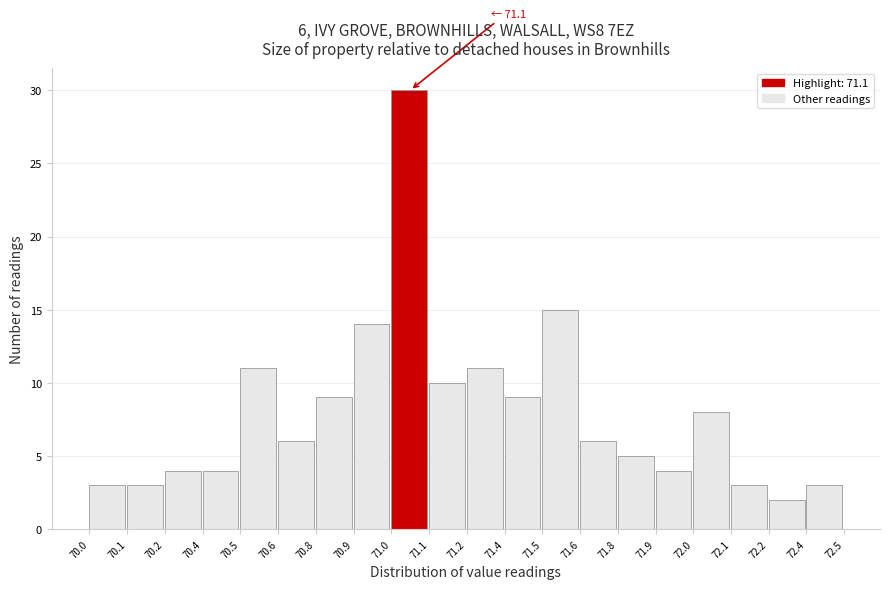

Reading left to right, transcribe all the data shown in this chart.

3	3	4	4	11	6	9	14	30	10	11	9	15	6	5	4	8	3	2	3